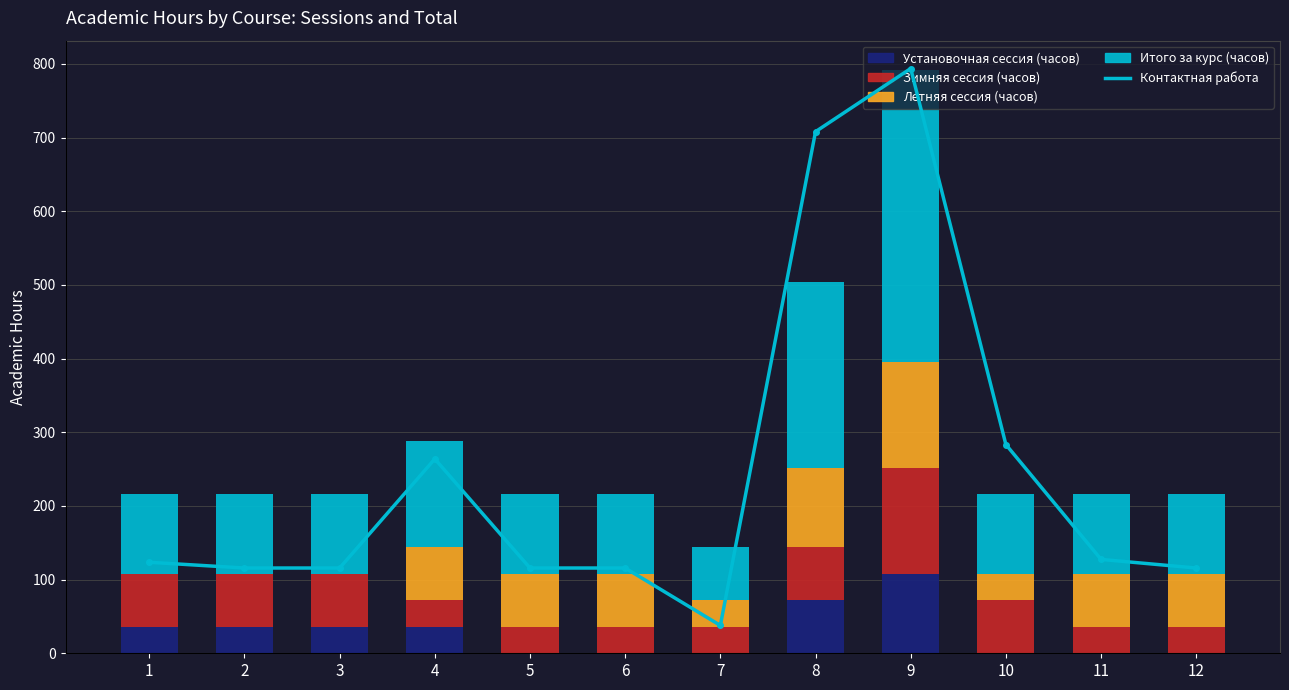

Which series has the largest total across all categories?

Контактная работа (scaled)